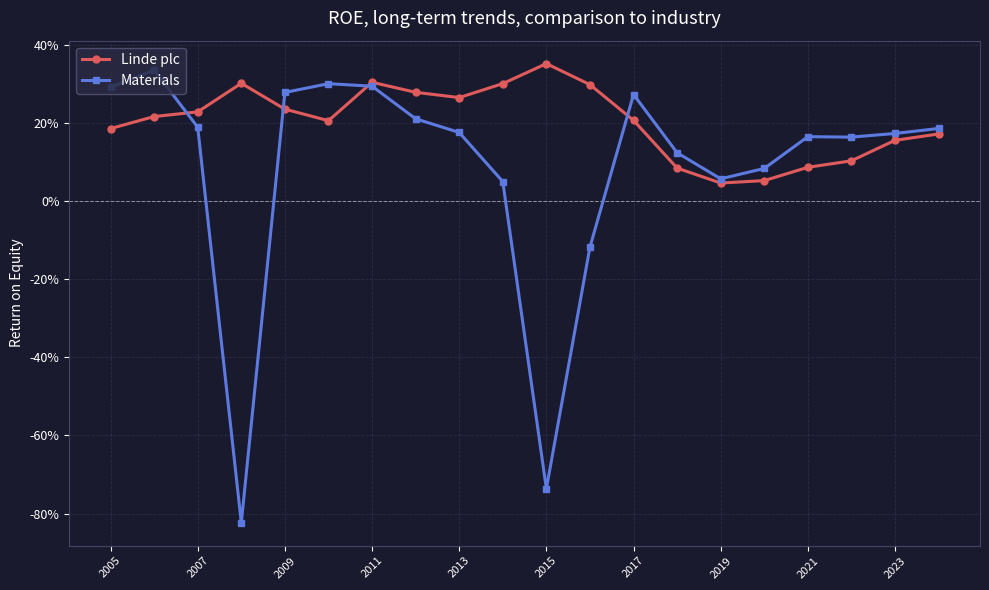

What is the difference between the maximum and minimum values in the Linde plc series?

0.3